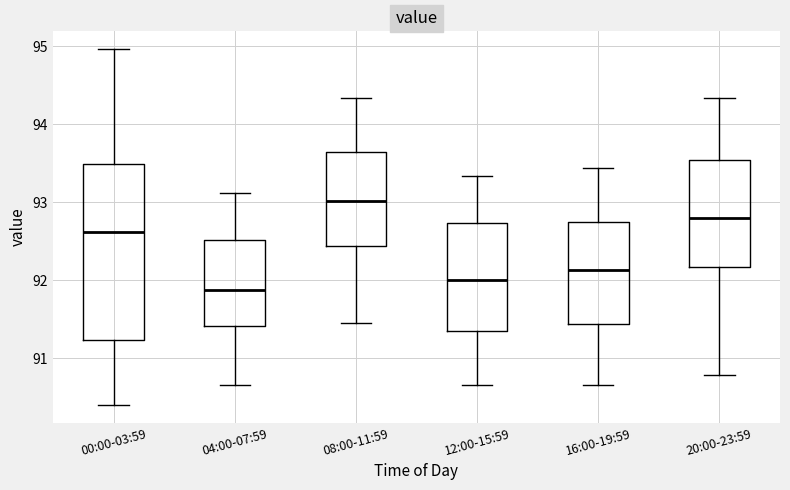

Reading left to right, transcribe this box plot: for each box, give where its median line is, the range the box spans, and where its two whiskers end, as read against the y-axis. The values are not printed on the chart, so give them approximately, as read against the axis.

00:00-03:59: median 92.6, box 91.2 to 93.5, whiskers 90.4 to 95.0
04:00-07:59: median 91.9, box 91.4 to 92.5, whiskers 90.7 to 93.1
08:00-11:59: median 93.0, box 92.4 to 93.6, whiskers 91.5 to 94.3
12:00-15:59: median 92.0, box 91.4 to 92.7, whiskers 90.7 to 93.3
16:00-19:59: median 92.1, box 91.4 to 92.8, whiskers 90.7 to 93.4
20:00-23:59: median 92.8, box 92.2 to 93.5, whiskers 90.8 to 94.3